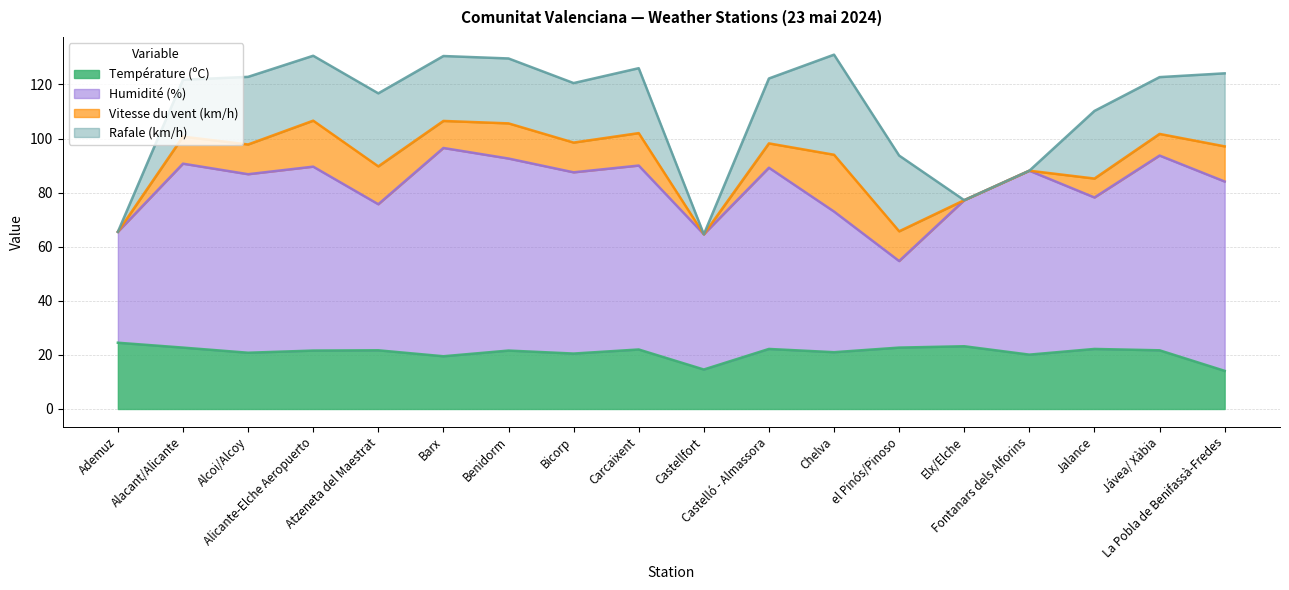

At which category is the sum across all series the highest?

Chelva